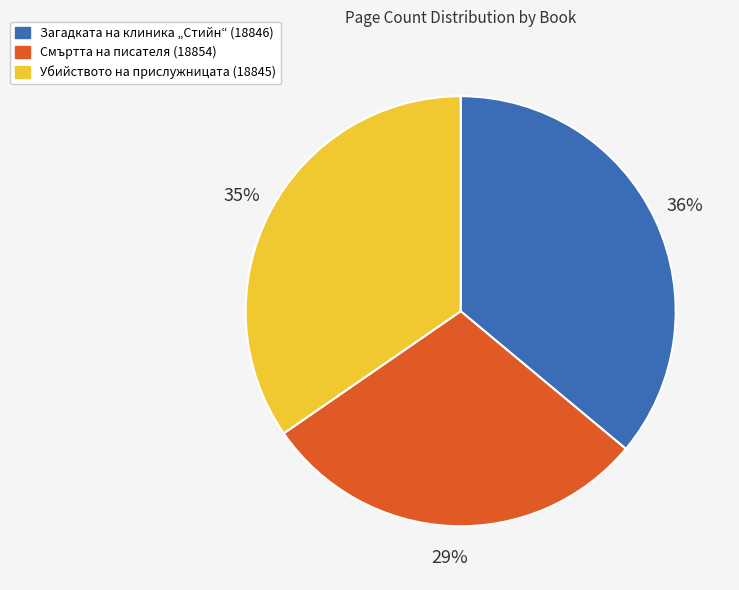

Is it true that Смъртта на писателя (18854) is 29% of the pie?

True